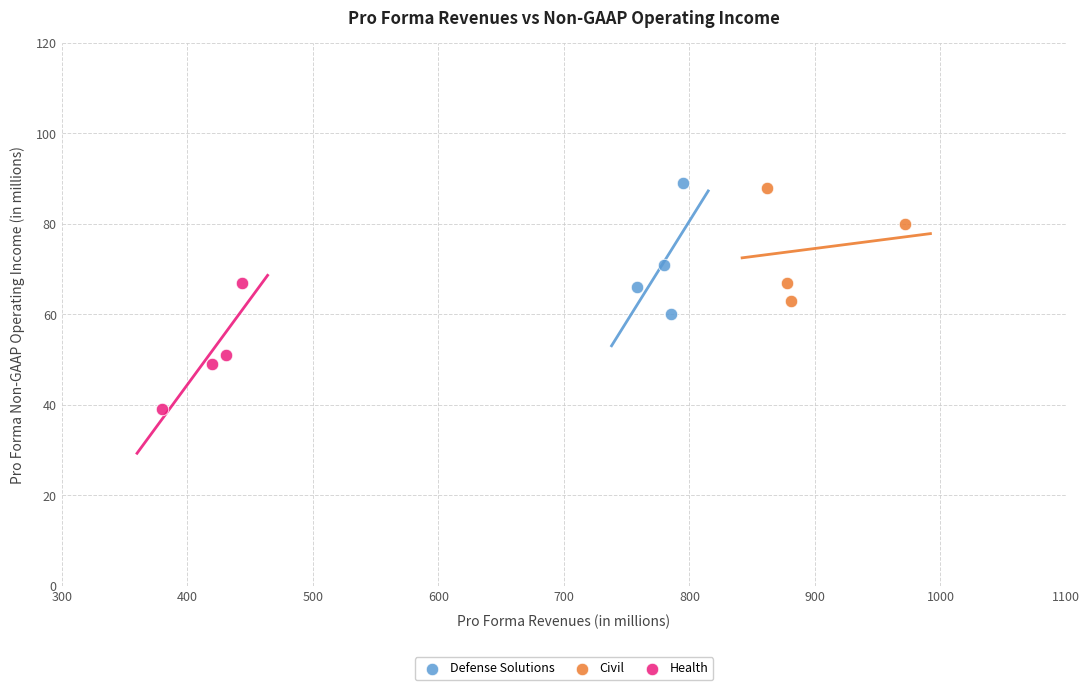

Which series contains the lowest Y value?

Health